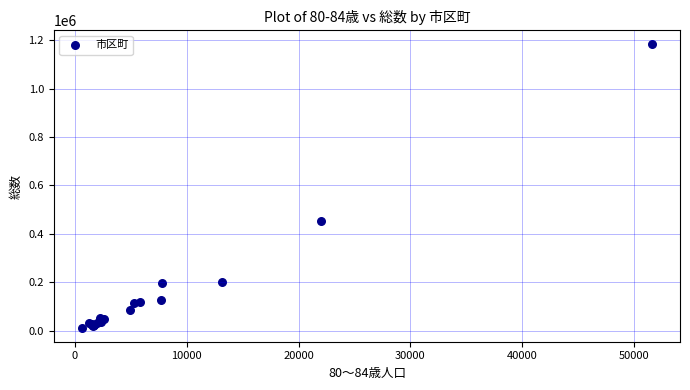

What Y value in the scatter plot is closest to 597618?

451336.0